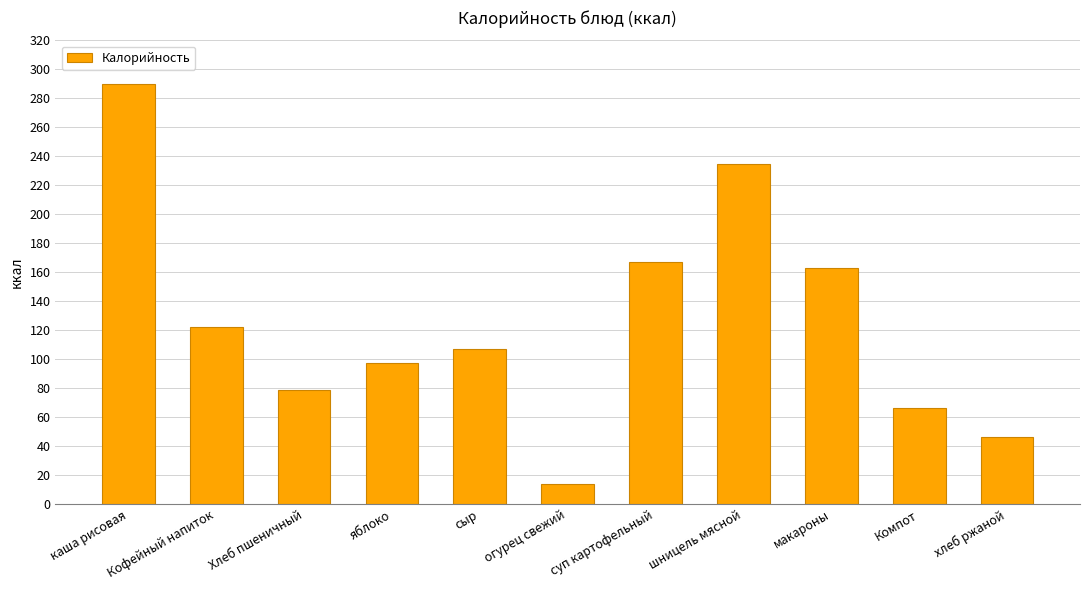

Does the chart contain stacked bars?

No